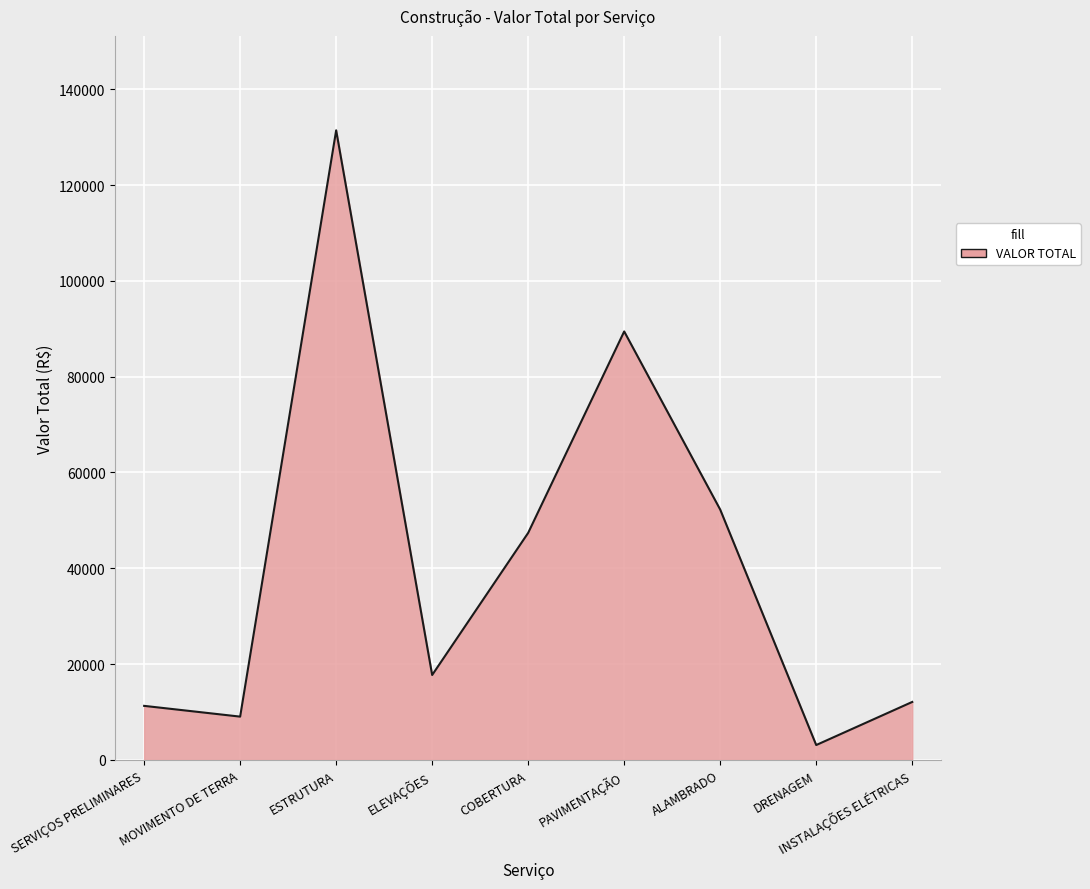

Between SERVIÇOS PRELIMINARES and COBERTURA, which is larger?

COBERTURA